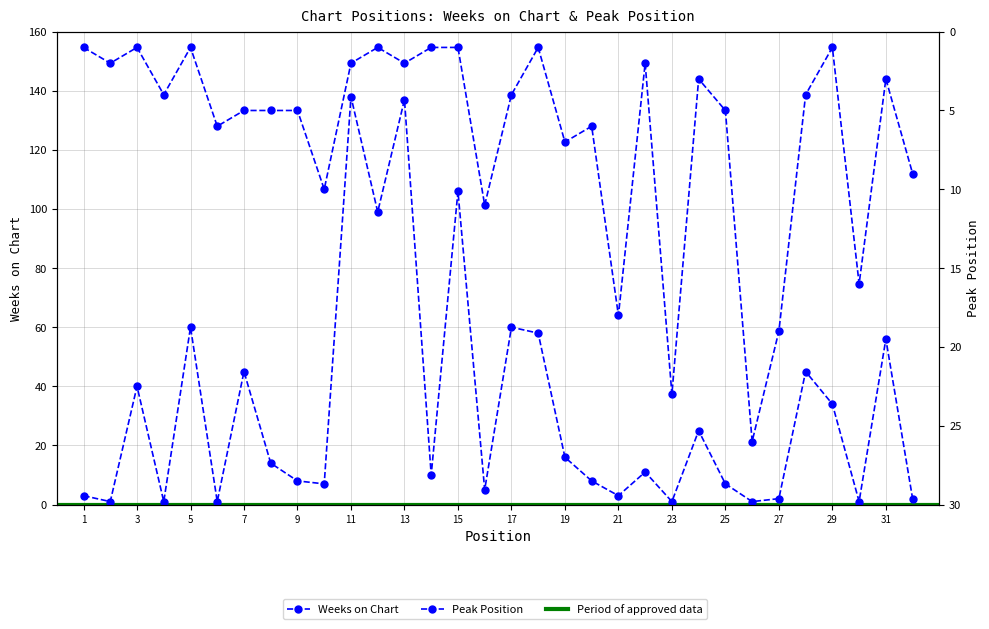

Reading left to right, what are all the values shown in this chart?

Weeks on Chart: 1=3	2=1	3=40	4=1	5=60	6=1	7=45	8=14	9=8	10=7	11=138	12=99	13=137	14=10	15=106	16=5	17=60	18=58	19=16	20=8	21=3	22=11	23=1	24=25	25=7	26=1	27=2	28=45	29=34	30=1	31=56	32=2
Peak Position: 1=1	2=2	3=1	4=4	5=1	6=6	7=5	8=5	9=5	10=10	11=2	12=1	13=2	14=1	15=1	16=11	17=4	18=1	19=7	20=6	21=18	22=2	23=23	24=3	25=5	26=26	27=19	28=4	29=1	30=16	31=3	32=9